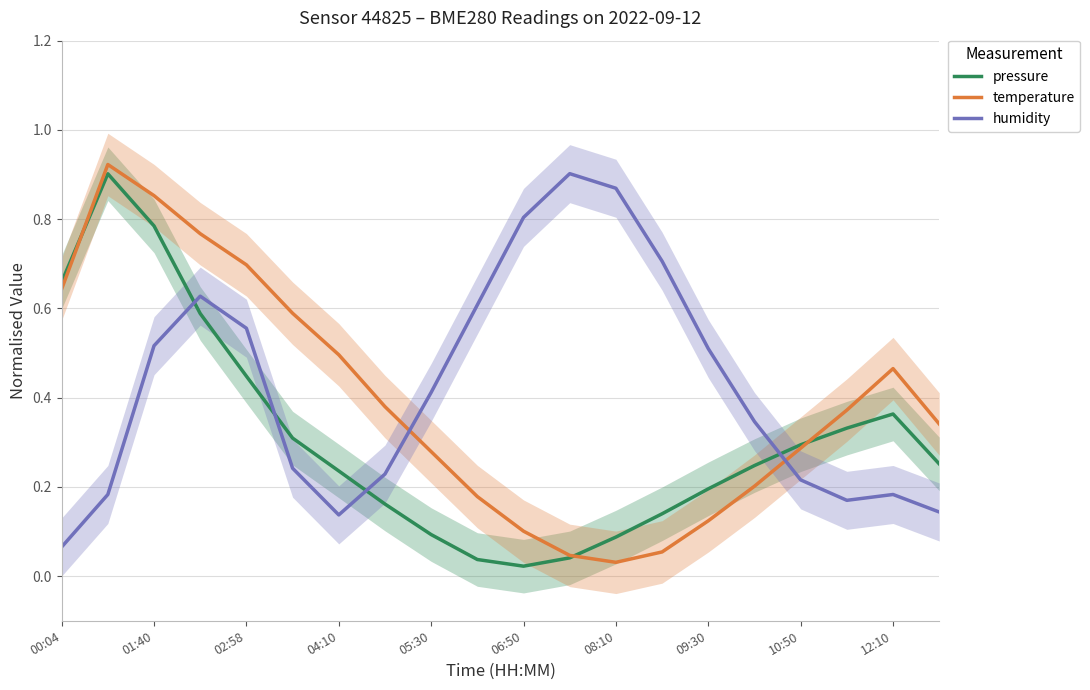

At how many categories does at least one series exceed 0?

20